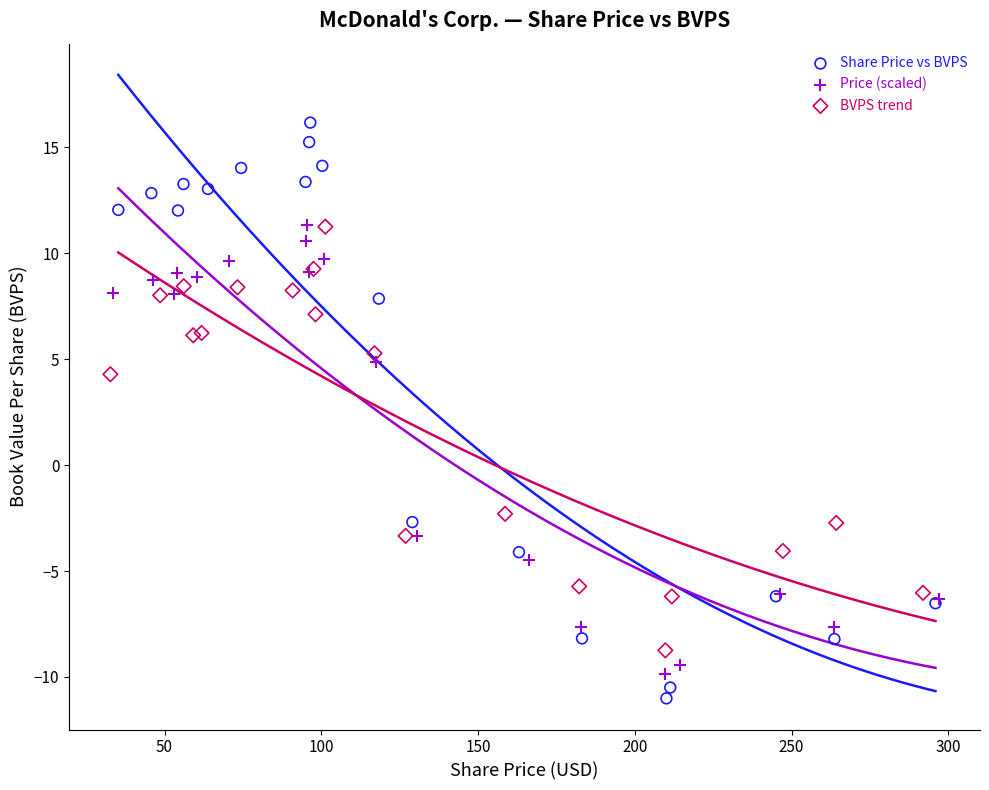

Which series contains the lowest Y value?

Share Price vs BVPS